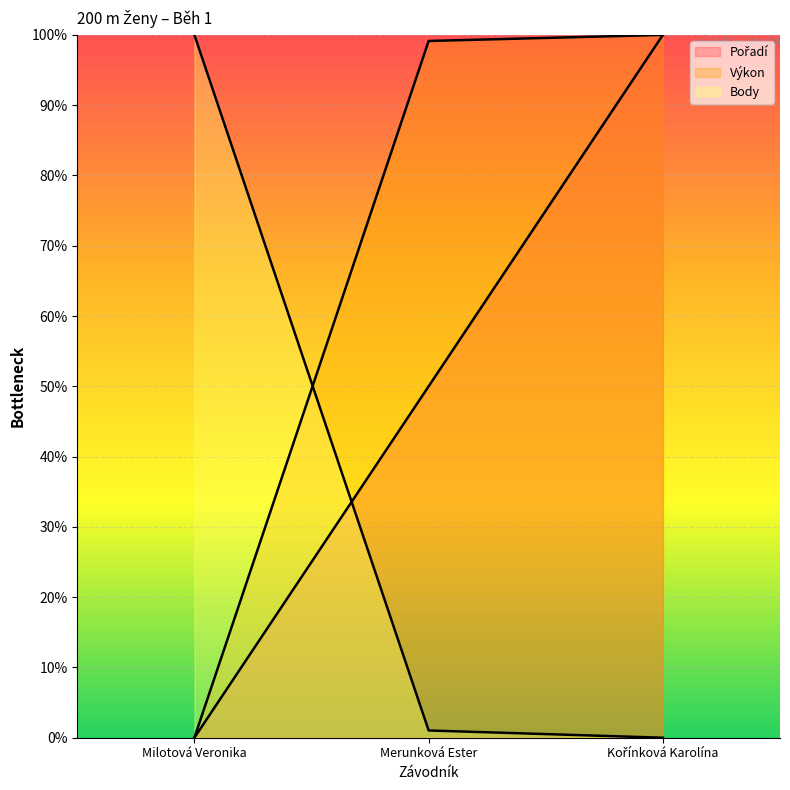

Reading left to right, list all the values displayed in this chart.

Pořadí: 0.0	50.0	100.0
Výkon: 0.0	99.1	100.0
Body: 100.0	1.0	0.0